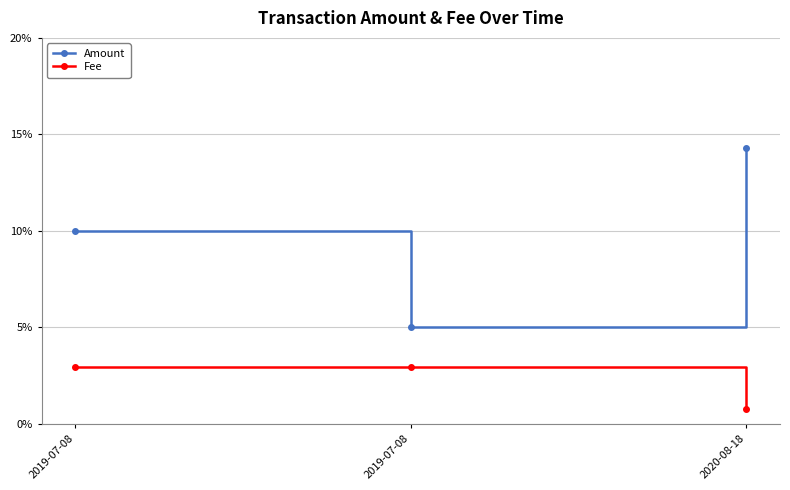

What are all the series names shown in the legend?

Amount, Fee